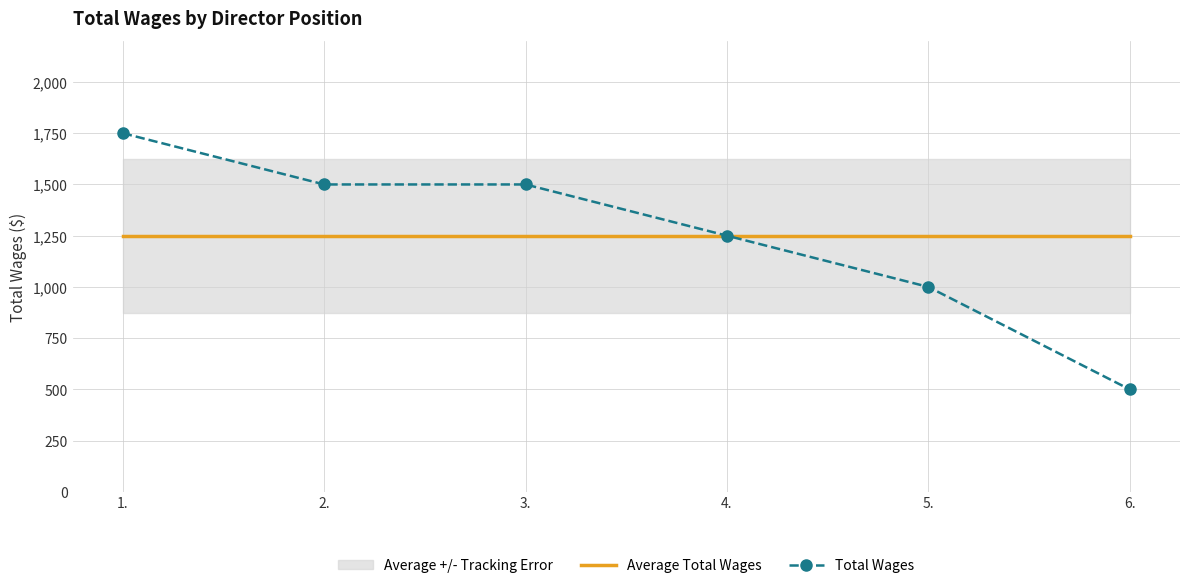

Is the value of Average Total Wages at 1. greater than the value of Total Wages at 3.?

No